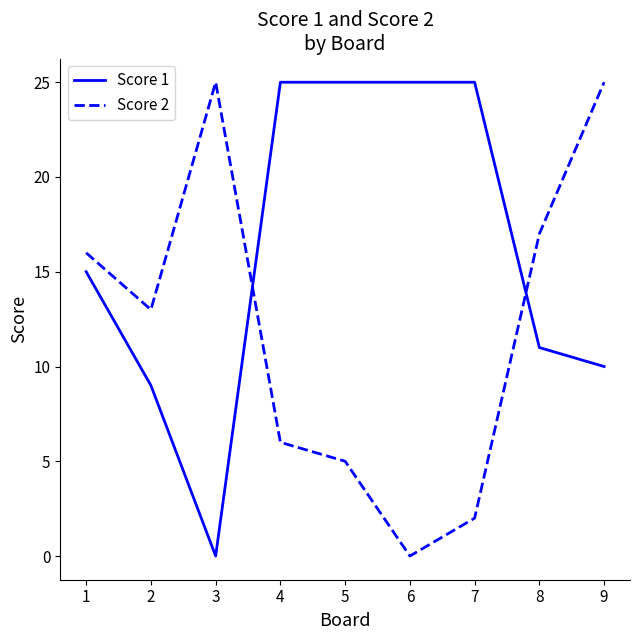

After their last crossing, which series has the higher values: Score 1 or Score 2?

Score 2